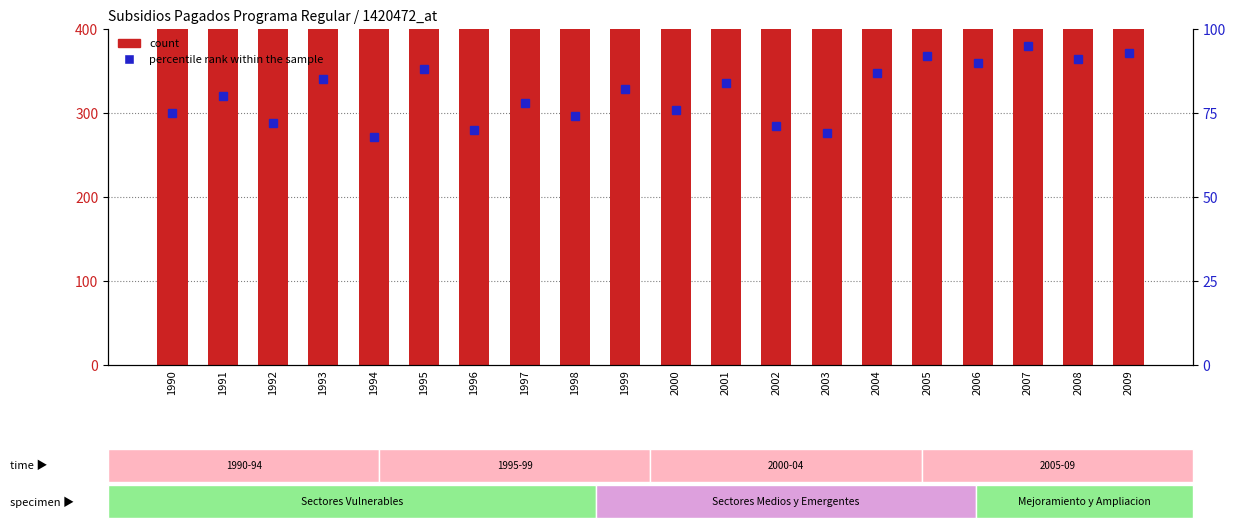

How many data points in count are less than 1417?

10